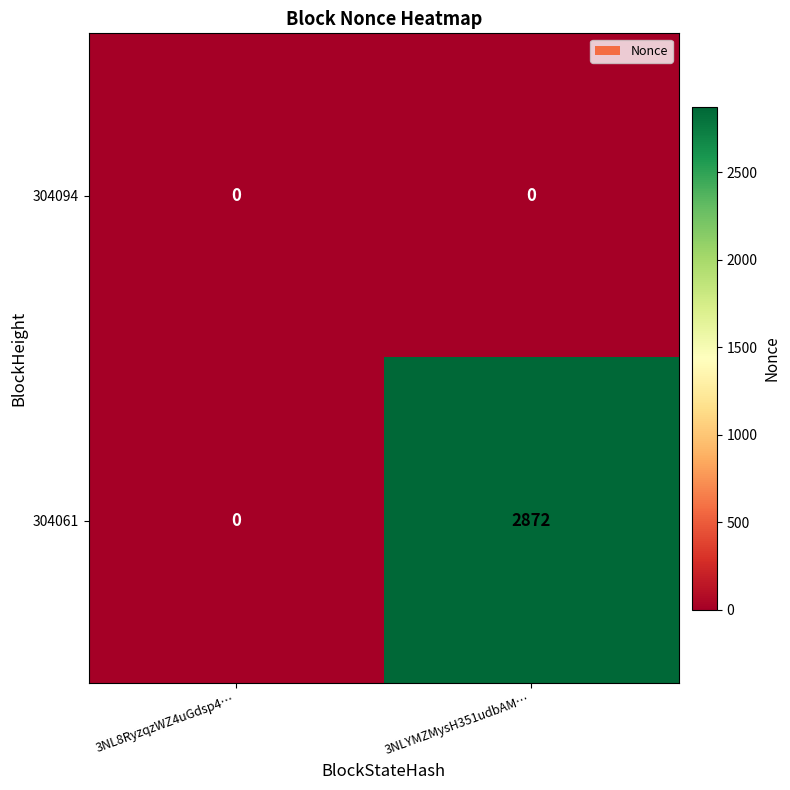

What is the difference between the 304061 values at 3NL8RyzqzWZ4uGdsp4… and 3NLYMZMysH351udbAM…?

2872